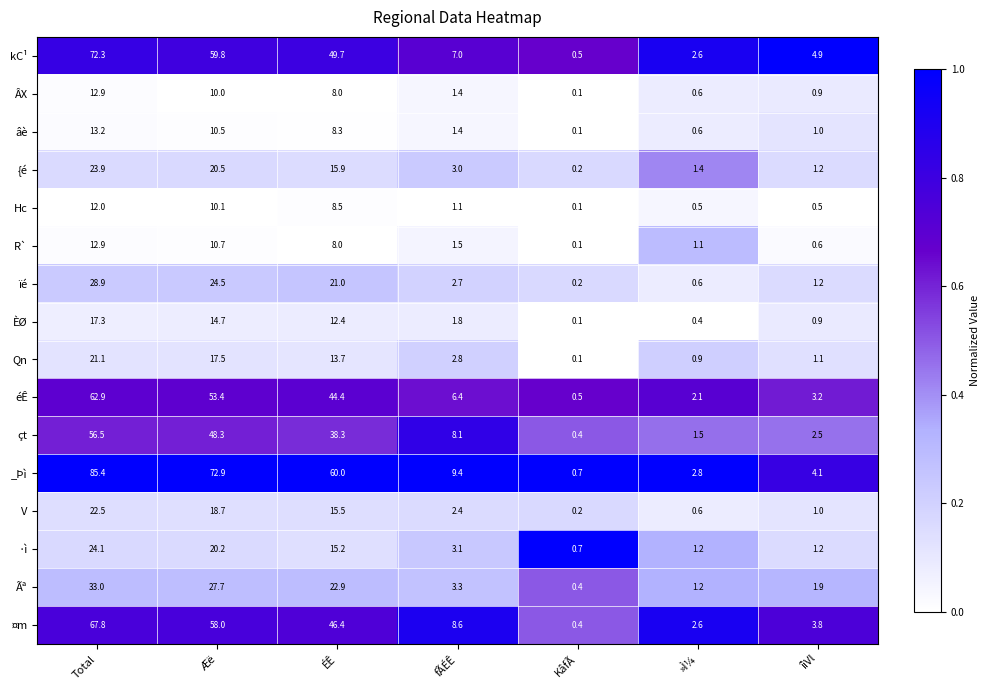

What is the sum of all éÊ values?

172.9